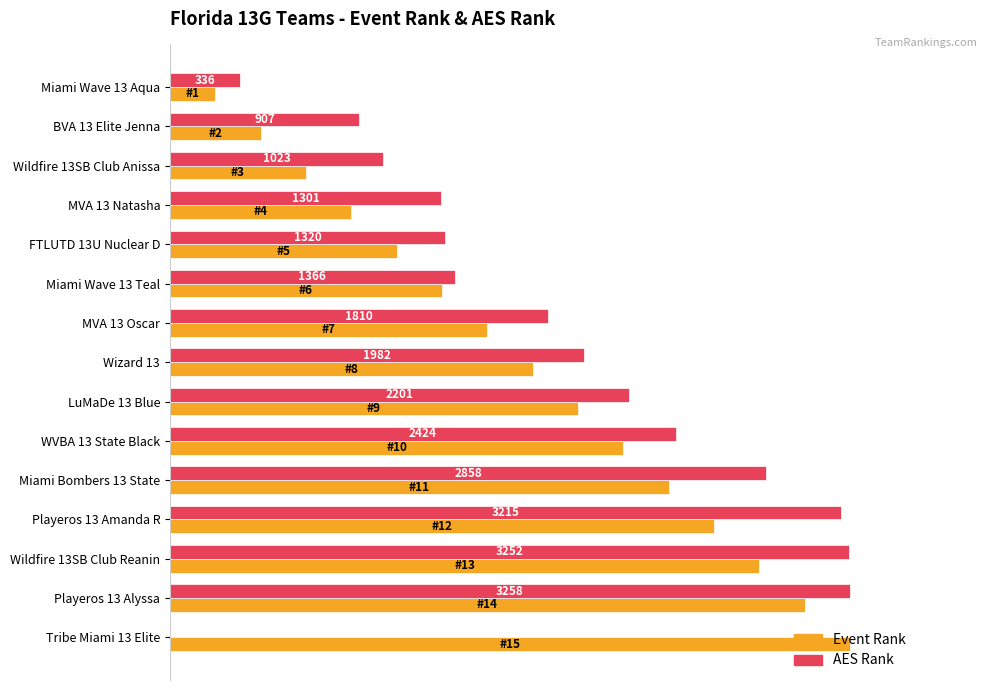

Reading left to right, transcribe all the data shown in this chart.

Event Rank: 0.1	0.1	0.2	0.3	0.3	0.4	0.5	0.5	0.6	0.7	0.7	0.8	0.9	0.9	1.0
AES Rank: 0.1	0.3	0.3	0.4	0.4	0.4	0.6	0.6	0.7	0.7	0.9	1.0	1.0	1.0	0.0